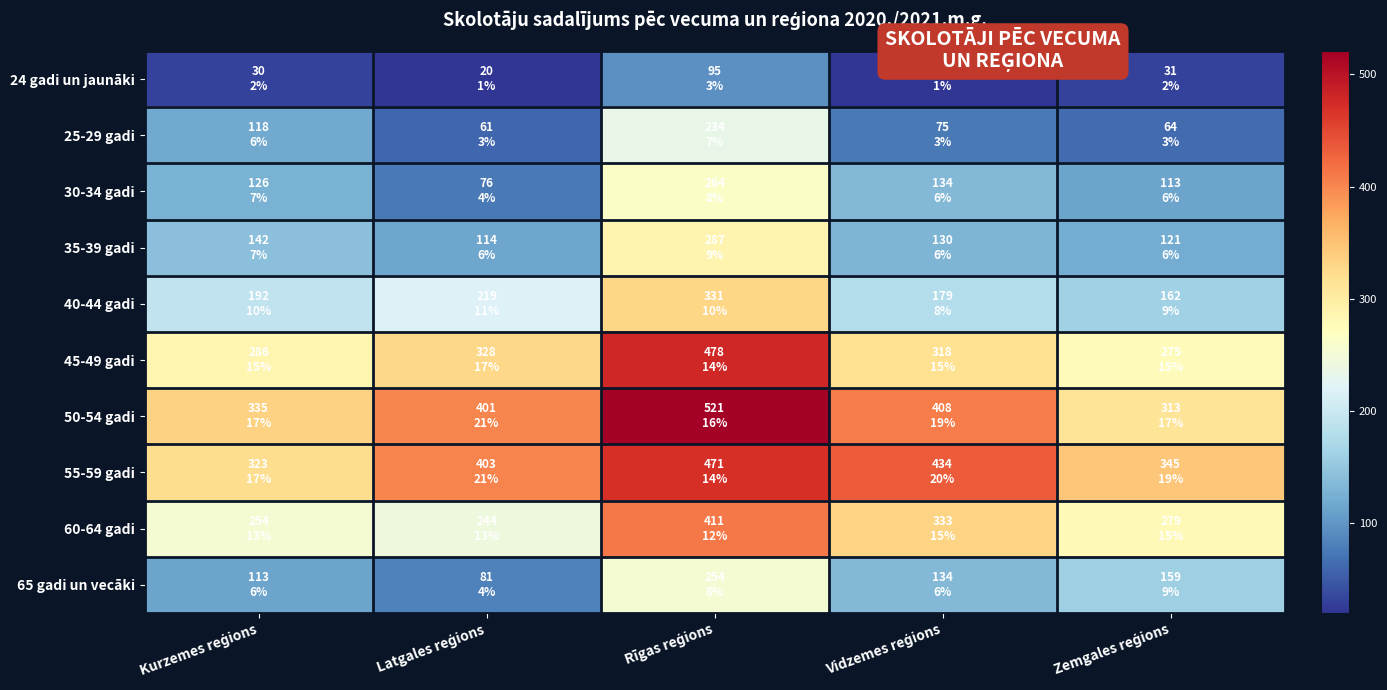

Which series has the largest range (max minus min)?

50-54 gadi